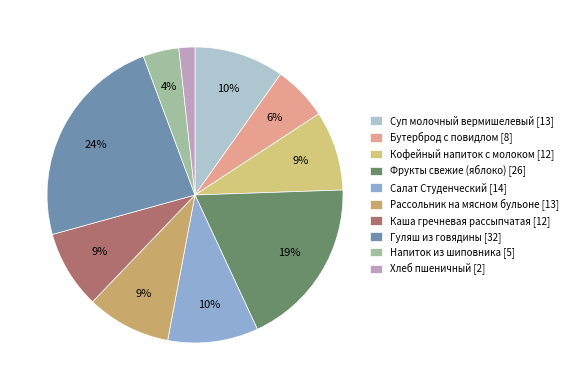

To the nearest percent, what portion does Суп молочный вермишелевый represent?

10%